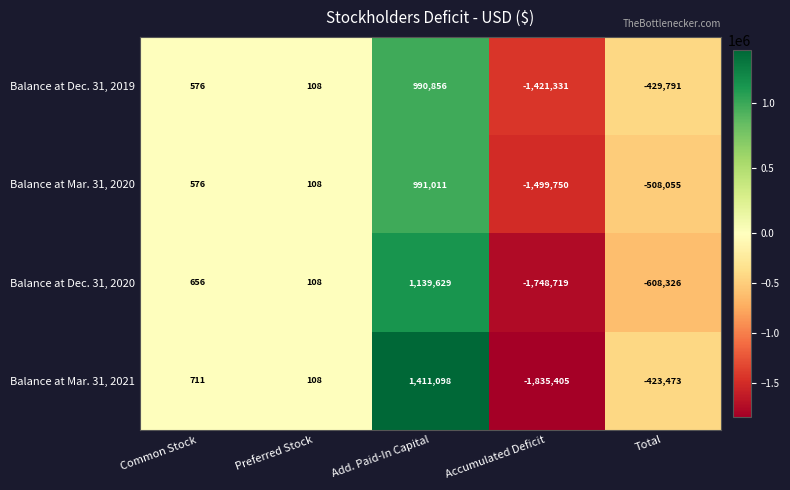

How many values in the Balance at Mar. 31, 2020 series are below 108?

2